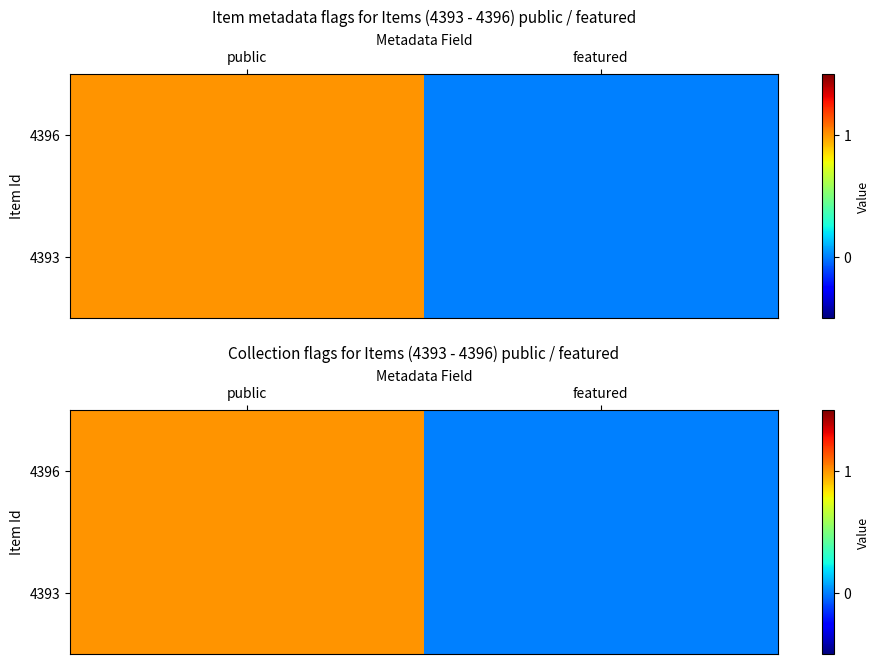

What is the sum of the 4393 values at public and featured?

1